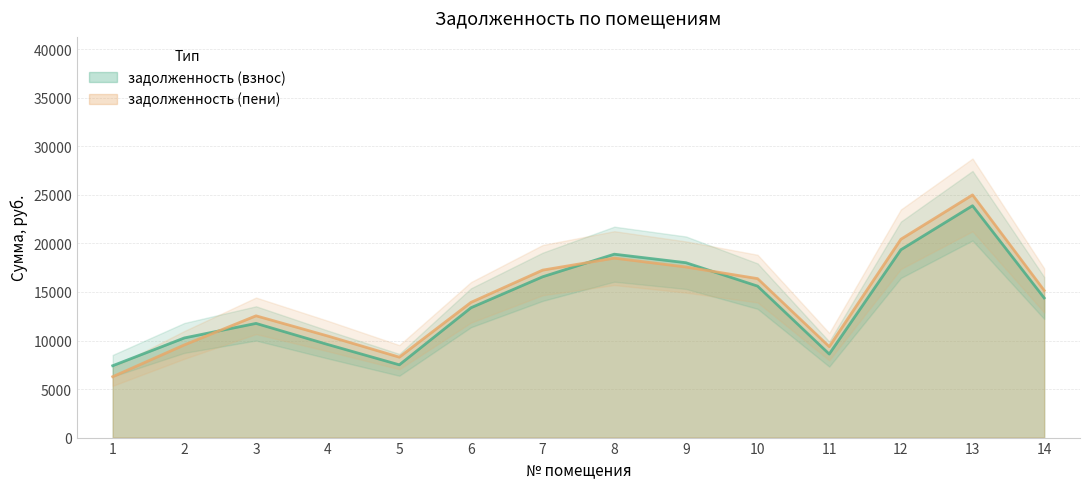

What is the sum of all задолженность (пени) values?

200699.5